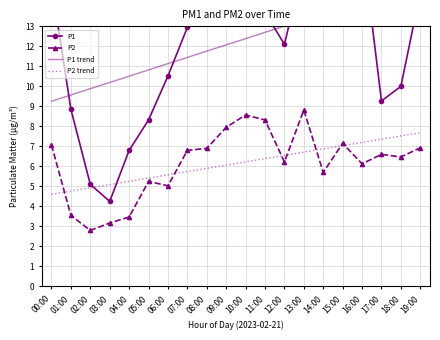

Reading left to right, what are all the values shown in this chart?

P1: 15.2	8.8	5.1	4.2	6.8	8.3	10.5	12.9	16.1	17.8	15.8	13.7	12.1	16.2	15.3	14.5	17.2	9.3	10.0	14.7
P2: 7.1	3.5	2.8	3.2	3.5	5.2	5.0	6.8	6.9	8.0	8.6	8.3	6.2	8.8	5.7	7.2	6.1	6.6	6.5	6.9
P1 trend: 9.3	9.6	9.9	10.2	10.5	10.8	11.1	11.4	11.8	12.1	12.4	12.7	13.0	13.3	13.6	14.0	14.3	14.6	14.9	15.2
P2 trend: 4.6	4.8	4.9	5.1	5.3	5.4	5.6	5.7	5.9	6.1	6.2	6.4	6.6	6.7	6.9	7.0	7.2	7.4	7.5	7.7